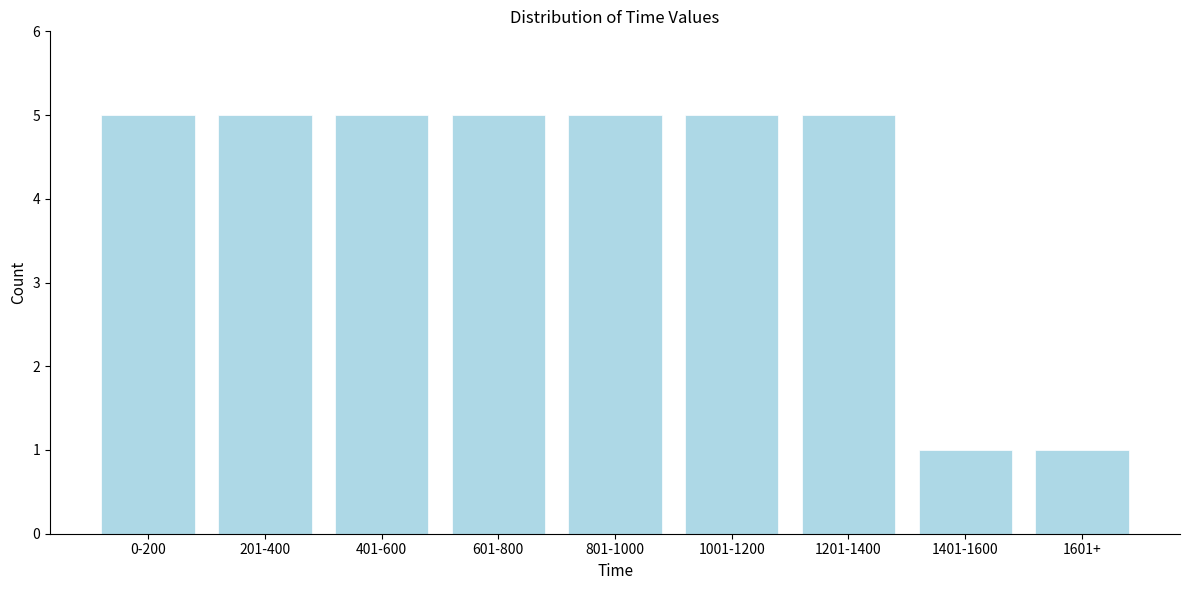

Reading left to right, what are all the values shown in this chart?

0-200=5	201-400=5	401-600=5	601-800=5	801-1000=5	1001-1200=5	1201-1400=5	1401-1600=1	1601+=1